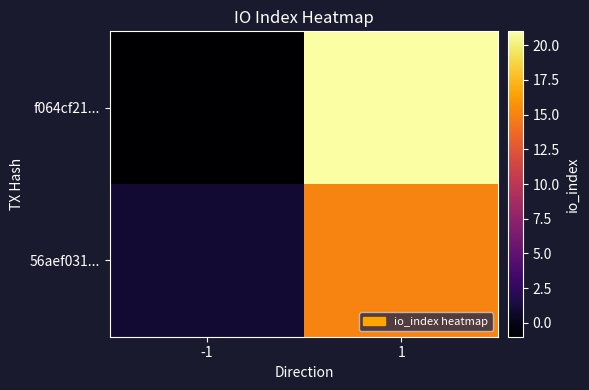

At how many categories does at least one series exceed 17?

1